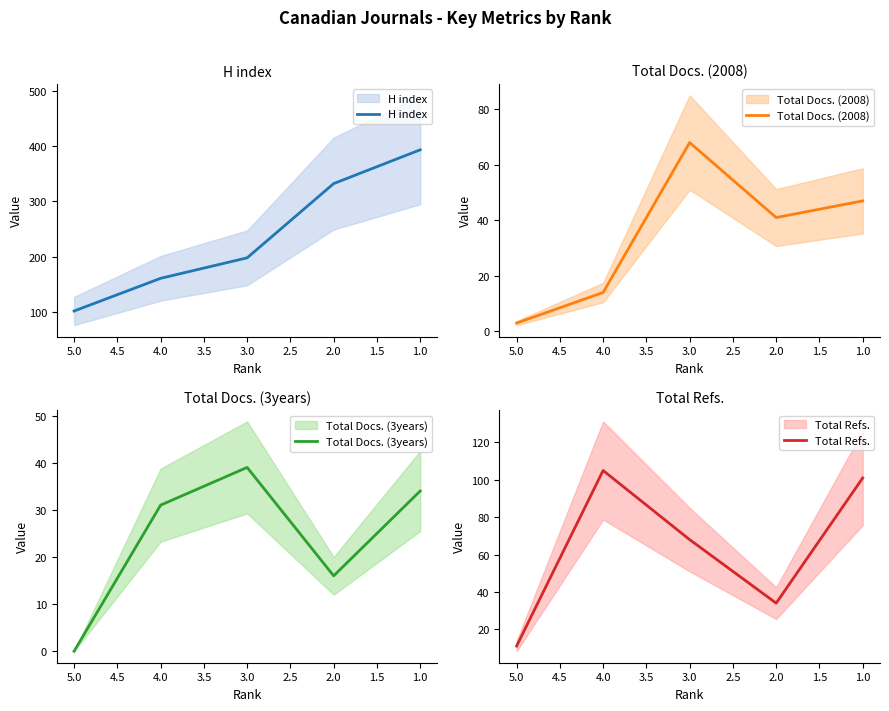

Is this an area chart (filled region under the line)?

No